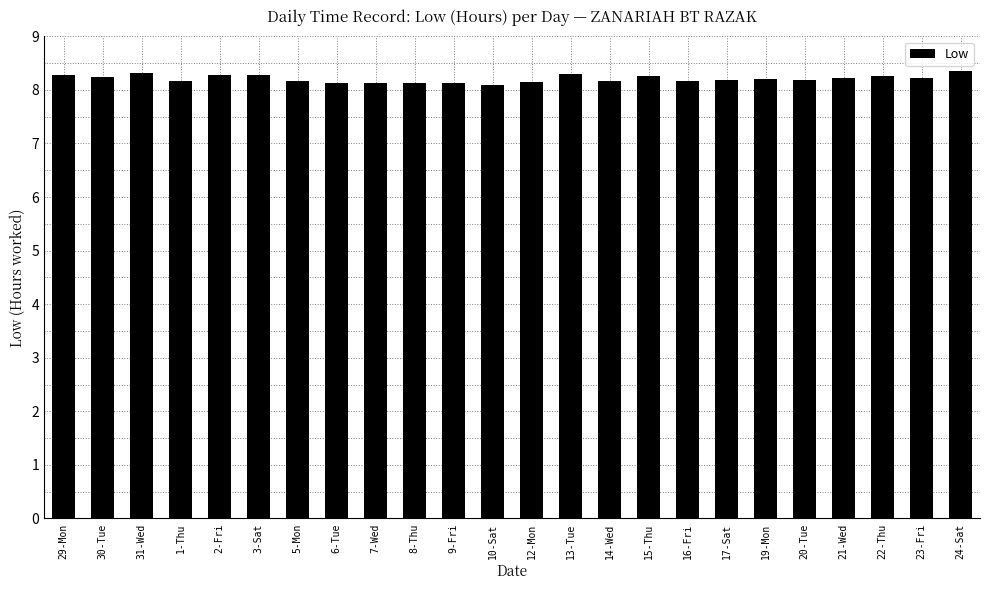

What is the label of the 23rd bar from the left?

23-Fri